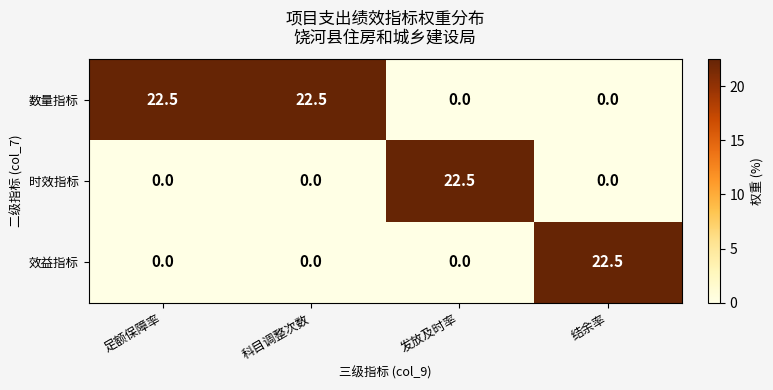

What is the highest value of the 时效指标 series?

22.5